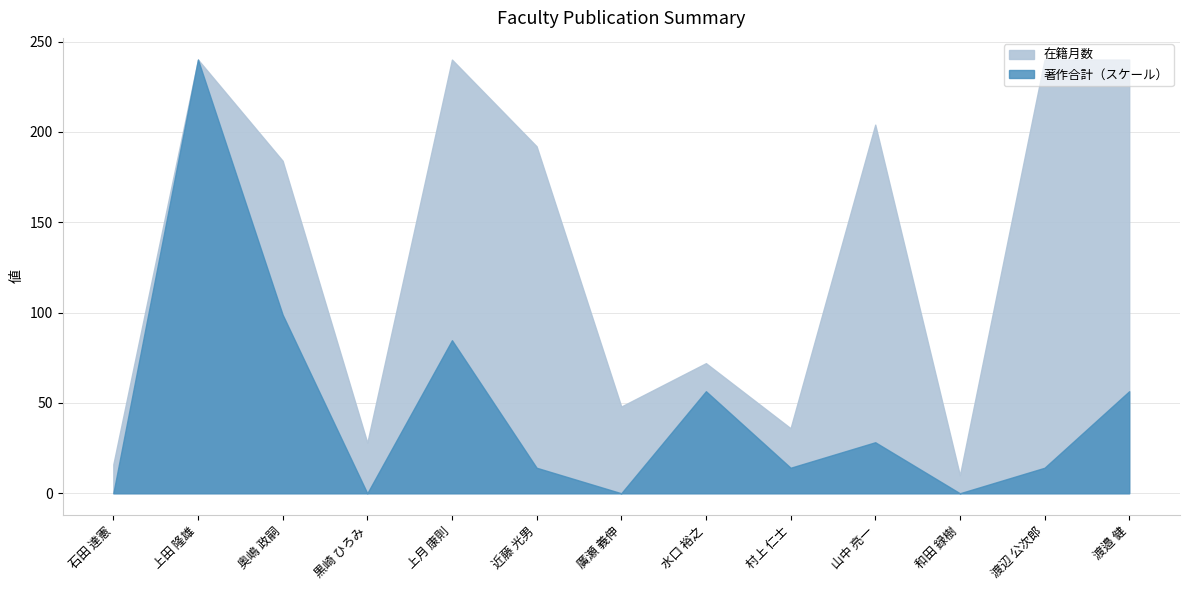

What position from the left is 石田 達憲?

1